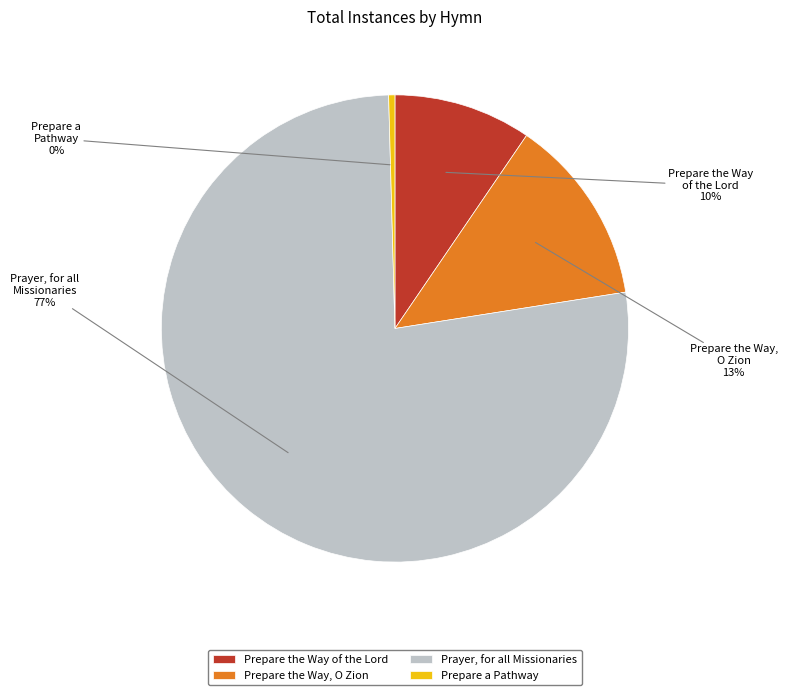

What is the smallest slice in the pie chart?

Prepare a Pathway